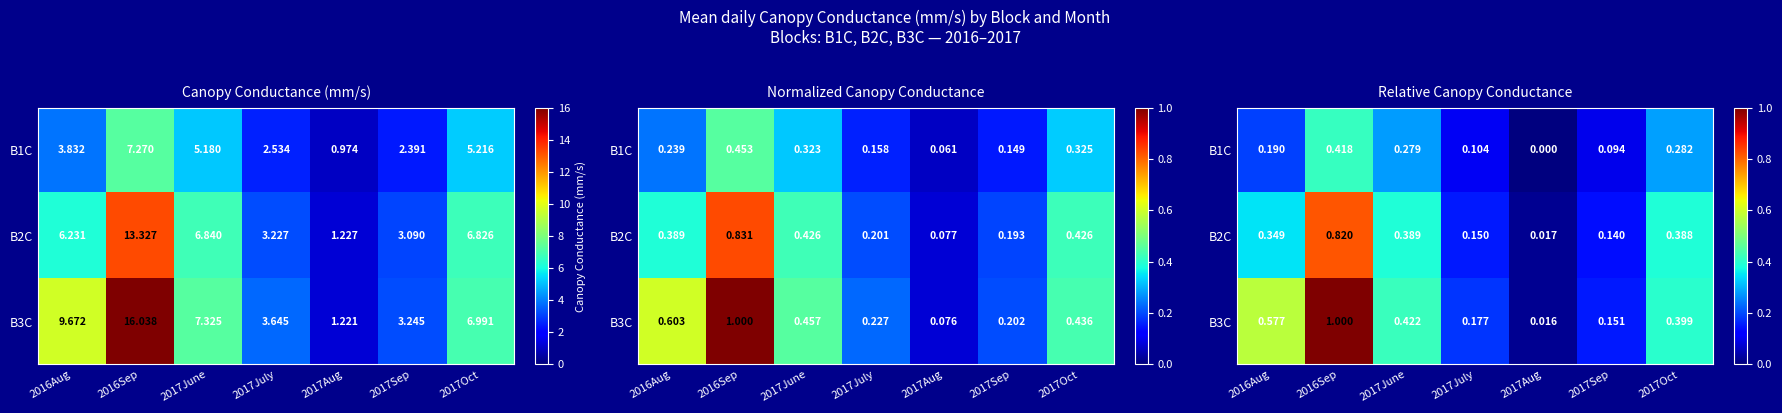

What is the approximate value of B3C at 2017Sep?

0.2